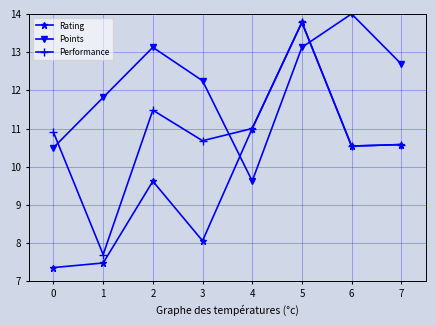

How many values in the Rating series exceed 10?

4